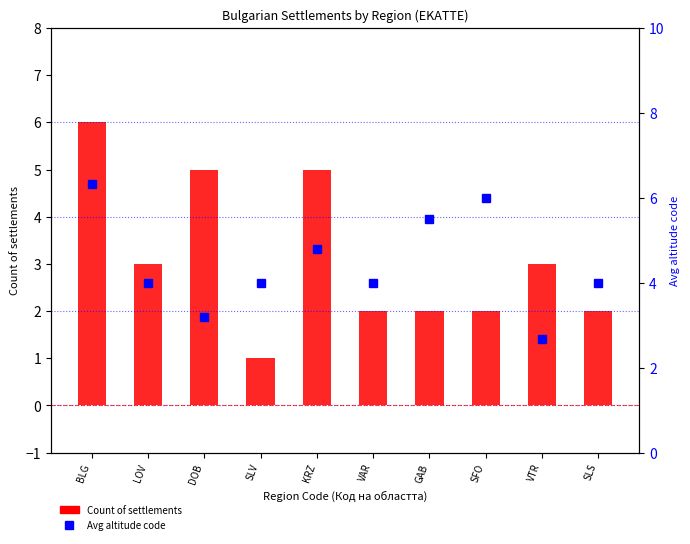

What position from the right is BLG?

10